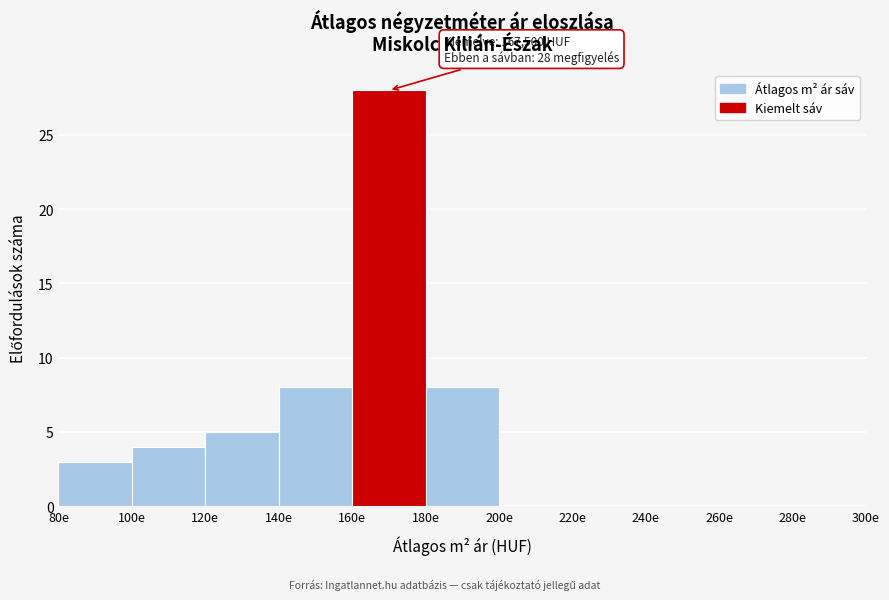

Reading left to right, extract all data points from this chart.

80e=3	100e=4	120e=5	140e=8	160e=28	180e=8	200e=0	220e=0	240e=0	260e=0	280e=0